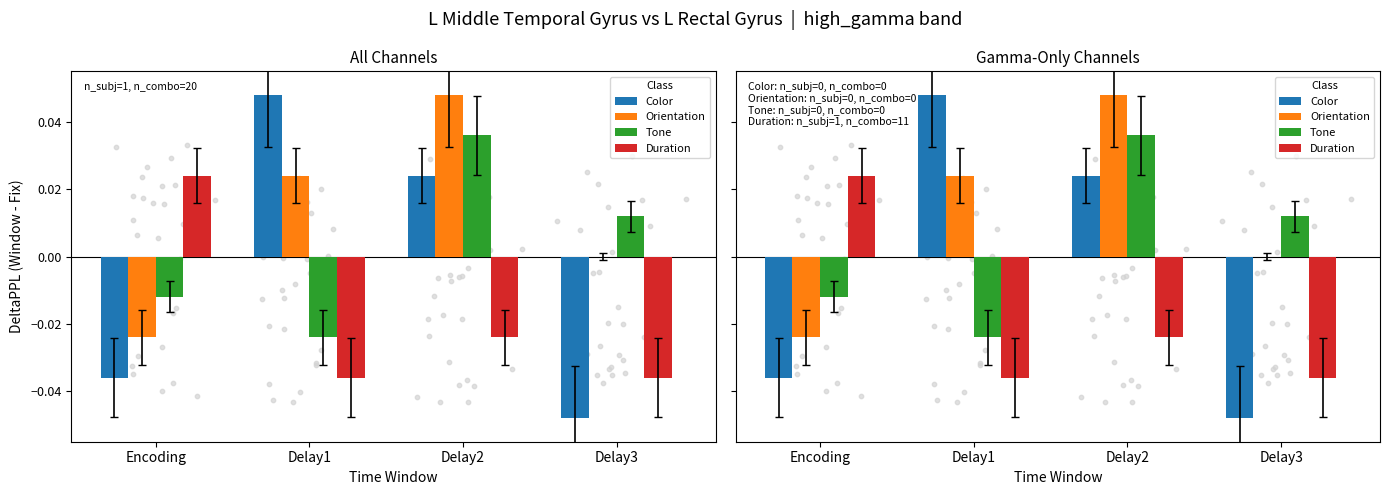

Which series reaches the minimum Y coordinate?

Color